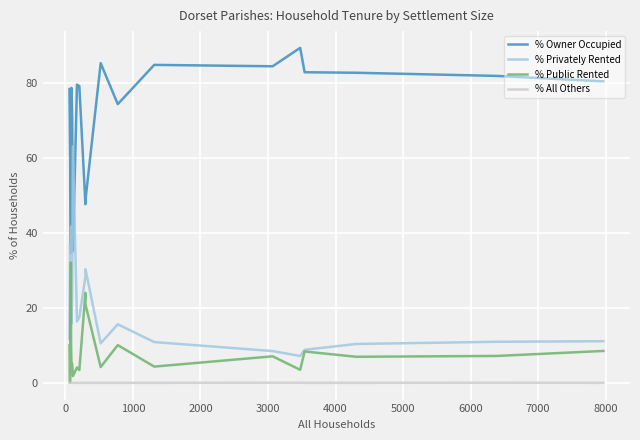

True or false: % Public Rented has more than 0 points higher than both neighbors.

True